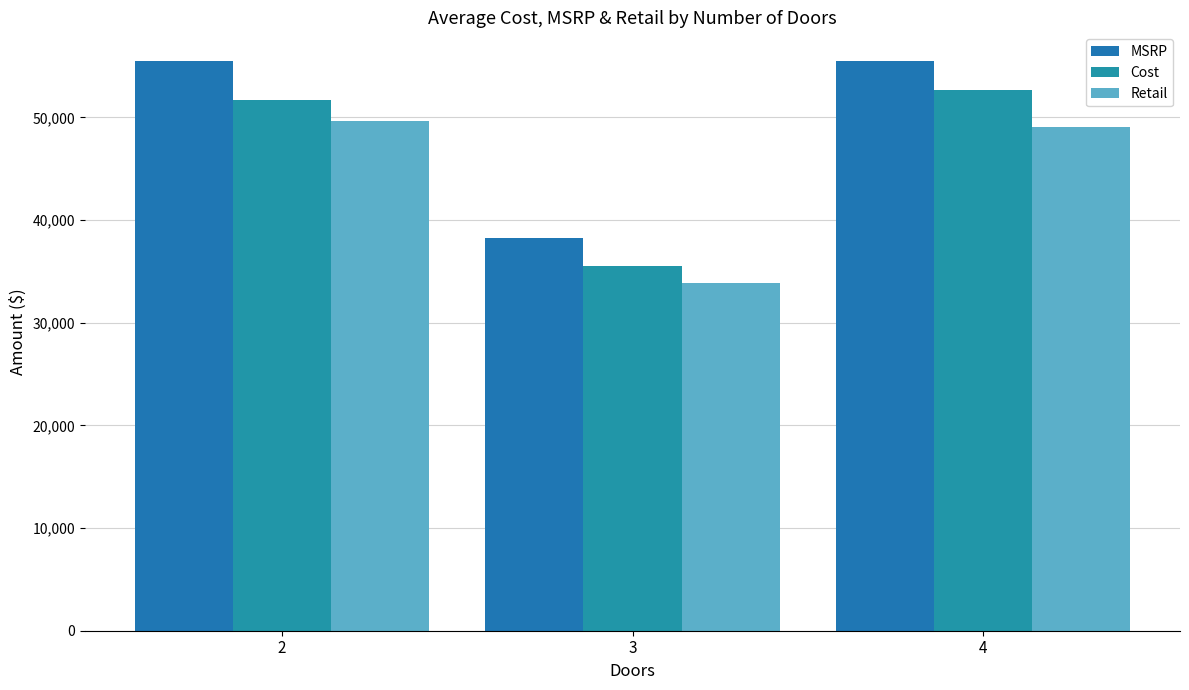

Is it true that Cost equals 52708 at 4?

True